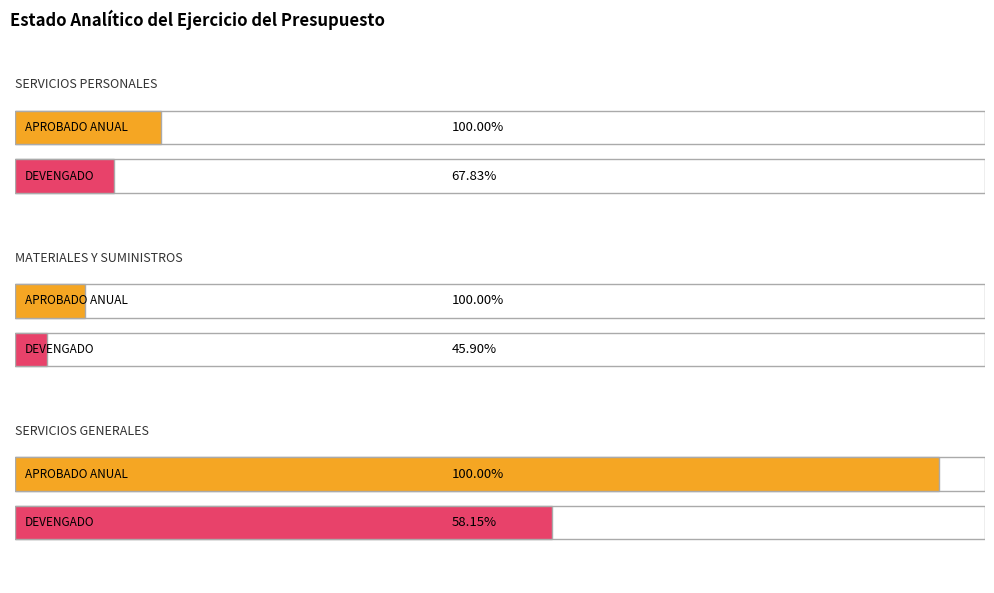

Is the value of APROBADO ANUAL at SERVICIOS PERSONALES greater than the value of DEVENGADO at SERVICIOS PERSONALES?

Yes